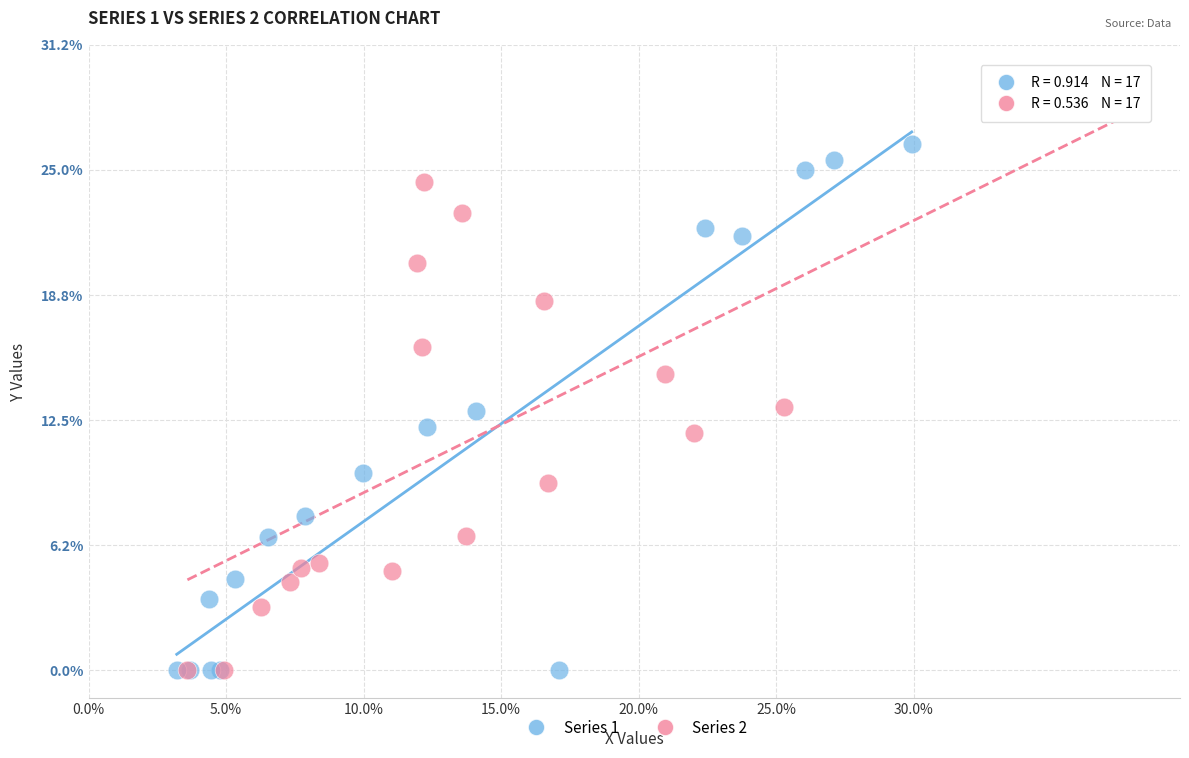

Which series reaches the maximum Y coordinate?

Series 1